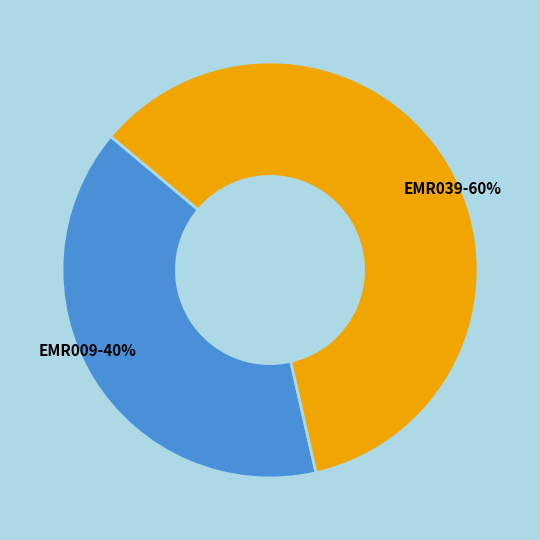

Does any single category account for the majority?

Yes